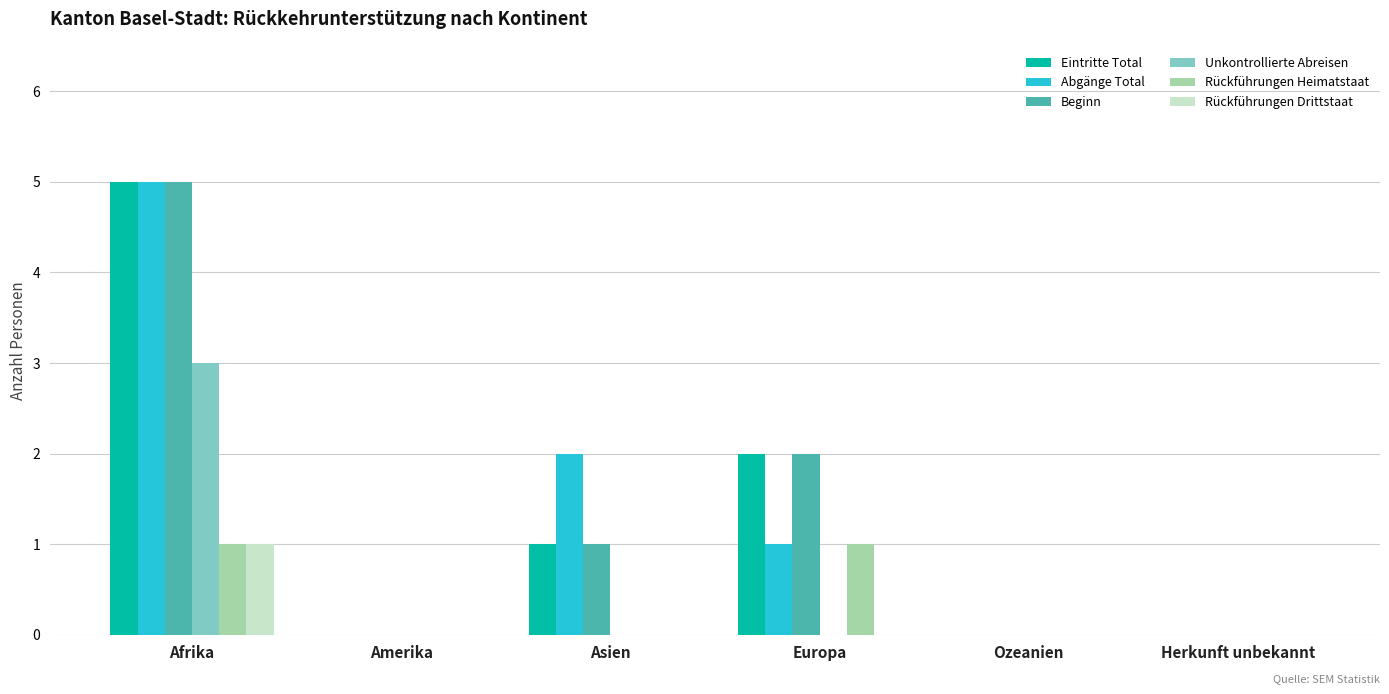

Count the number of categories in the chart.

6